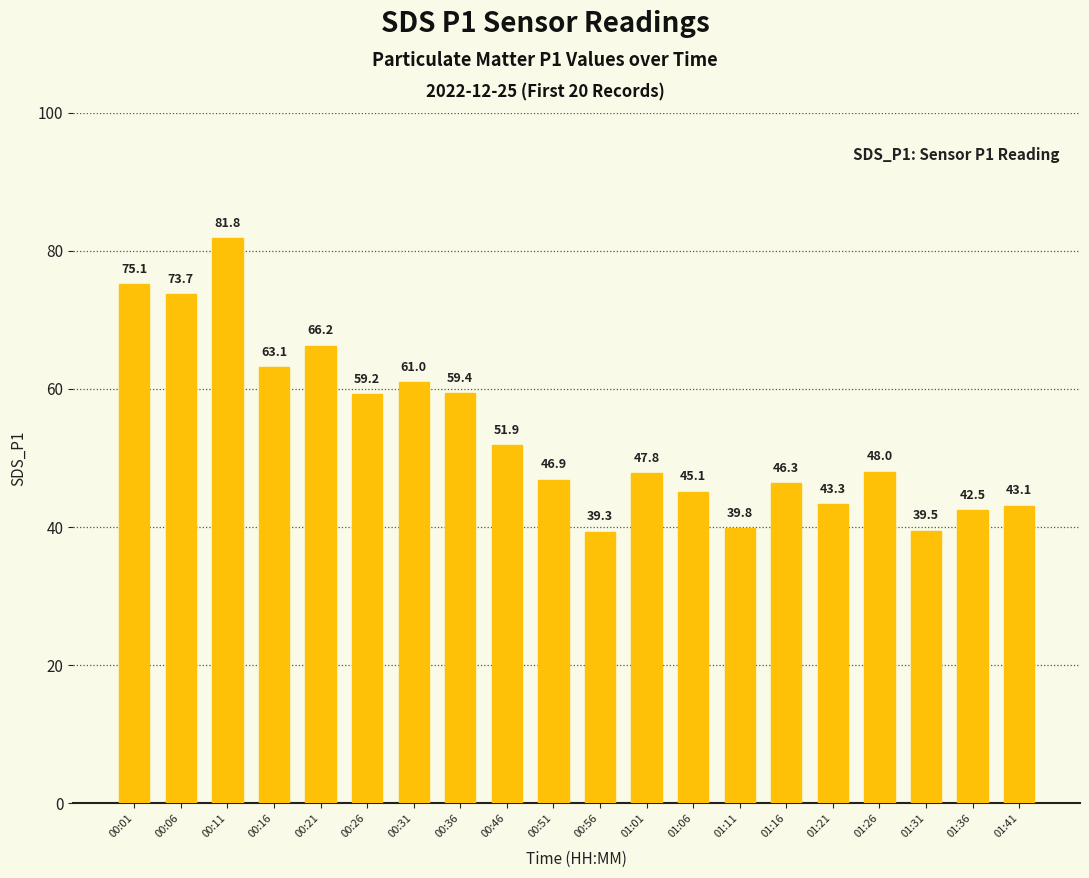

Rank the categories by value from lowest to highest.

00:56, 01:31, 01:11, 01:36, 01:41, 01:21, 01:06, 01:16, 00:51, 01:01, 01:26, 00:46, 00:26, 00:36, 00:31, 00:16, 00:21, 00:06, 00:01, 00:11